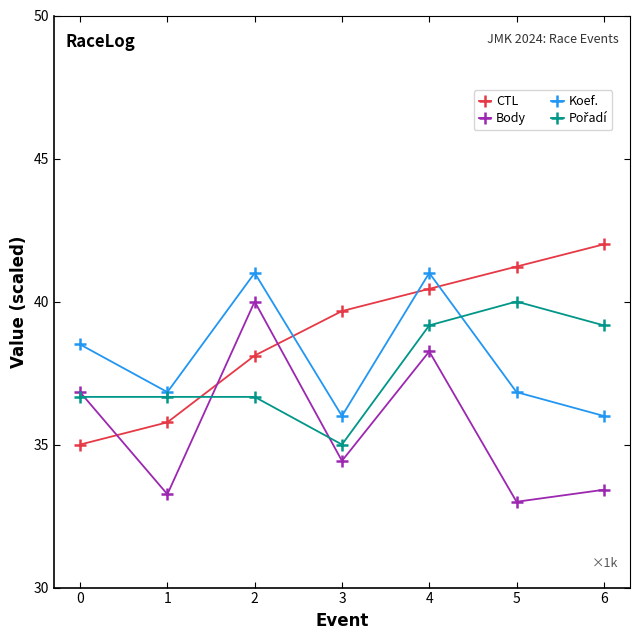

Is it true that Koef. equals 36.8 at 5?

True